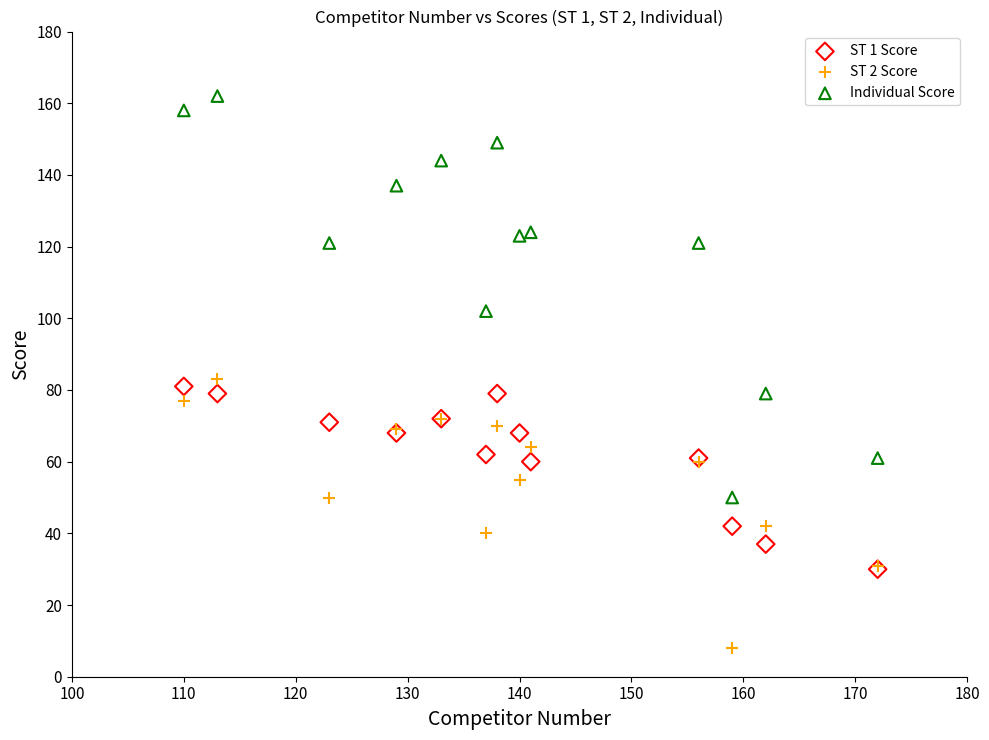

What are all the series names shown in the legend?

ST 1 Score, ST 2 Score, Individual Score